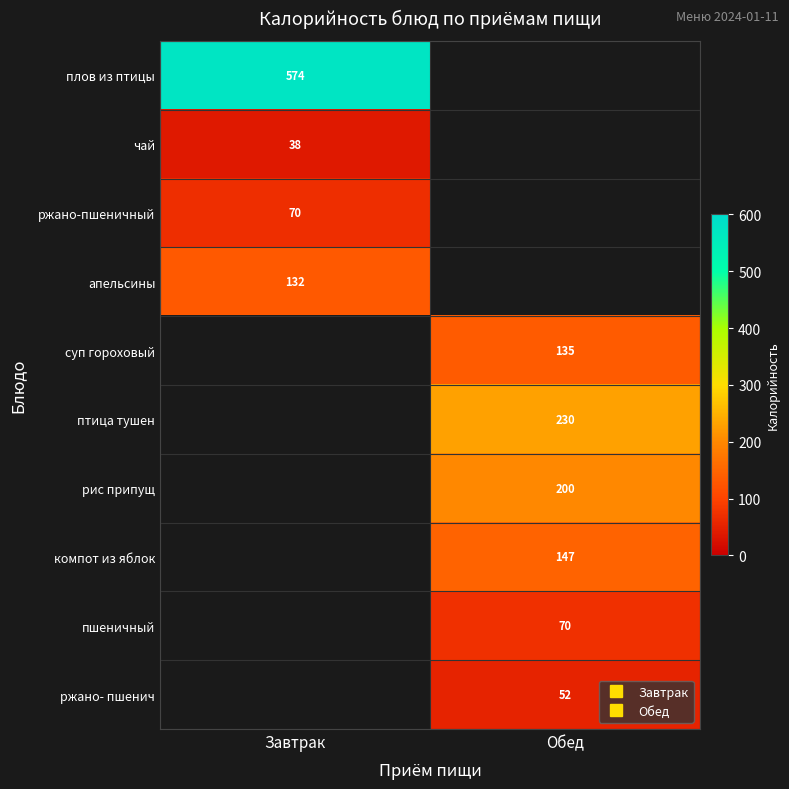

The ржано- пшенич series shows 14.5 at Обед. True or false?

False